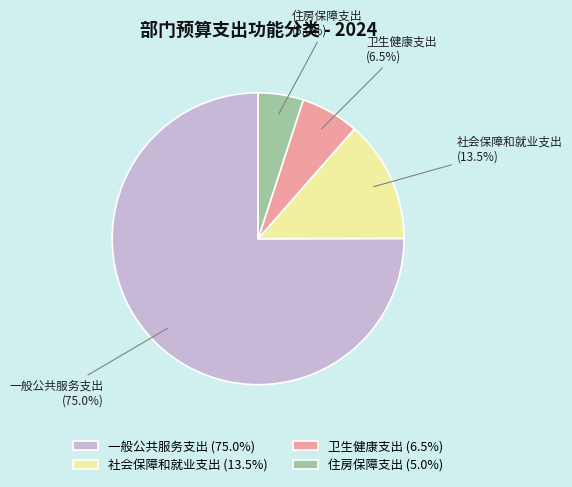

Approximately how many times larger is the value at 社会保障和就业支出 compared to 住房保障支出?

2.7